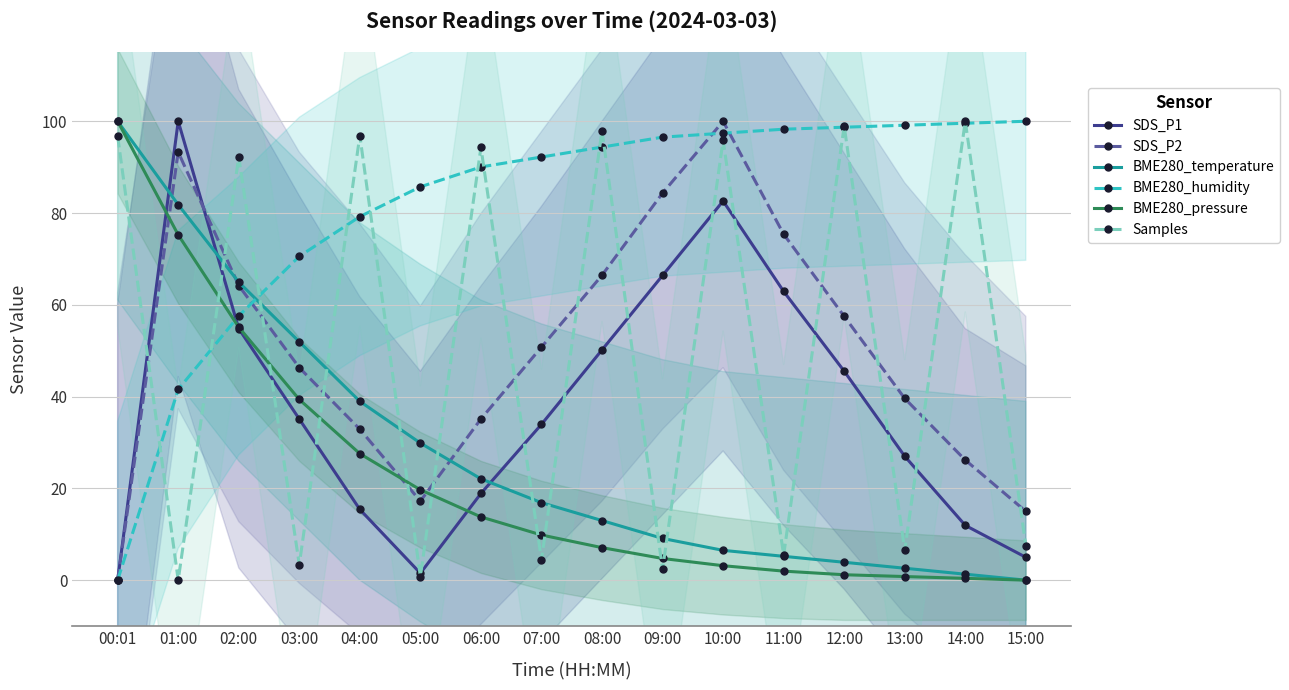

At which category is the sum across all series the highest?

01:00